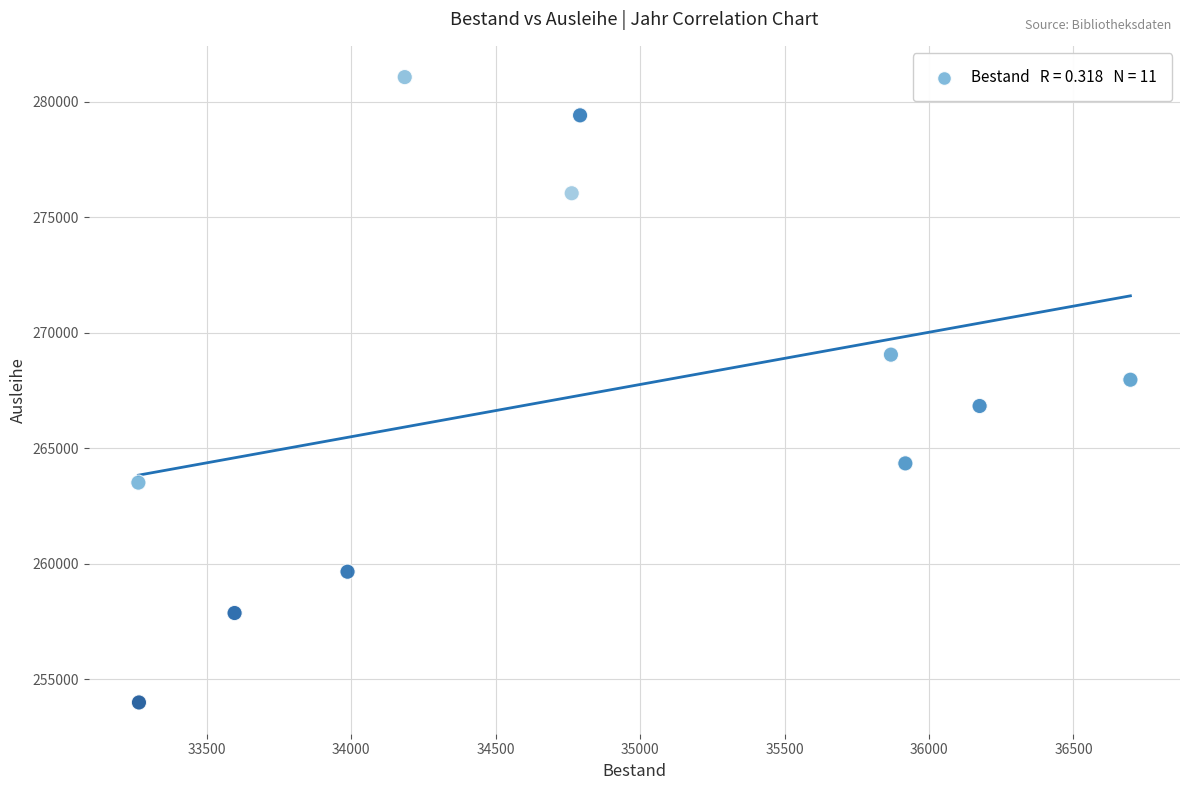

What is the average X value?

34774